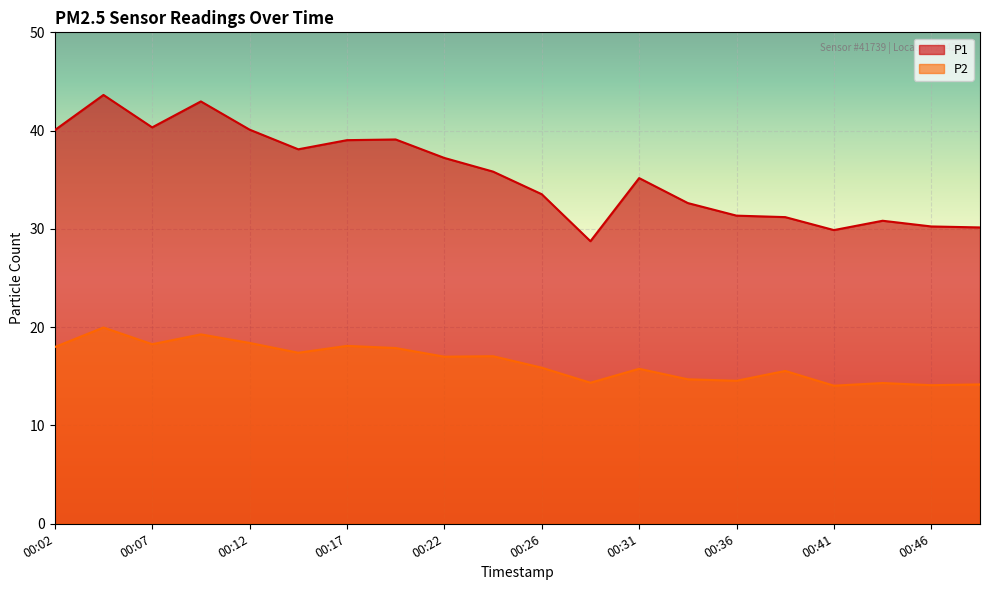

Reading left to right, what are all the values shown in this chart?

P1: 00:02=40.0	00:04=43.6	00:07=40.3	00:09=43.0	00:12=40.1	00:14=38.1	00:17=39.0	00:19=39.1	00:22=37.2	00:24=35.8	00:26=33.5	00:29=28.8	00:31=35.2	00:34=32.6	00:36=31.4	00:39=31.2	00:41=29.9	00:44=30.8	00:46=30.2	00:48=30.1
P2: 00:02=18.0	00:04=20.0	00:07=18.3	00:09=19.3	00:12=18.4	00:14=17.4	00:17=18.1	00:19=17.9	00:22=17.0	00:24=17.1	00:26=15.9	00:29=14.3	00:31=15.8	00:34=14.7	00:36=14.6	00:39=15.6	00:41=14.1	00:44=14.3	00:46=14.1	00:48=14.2